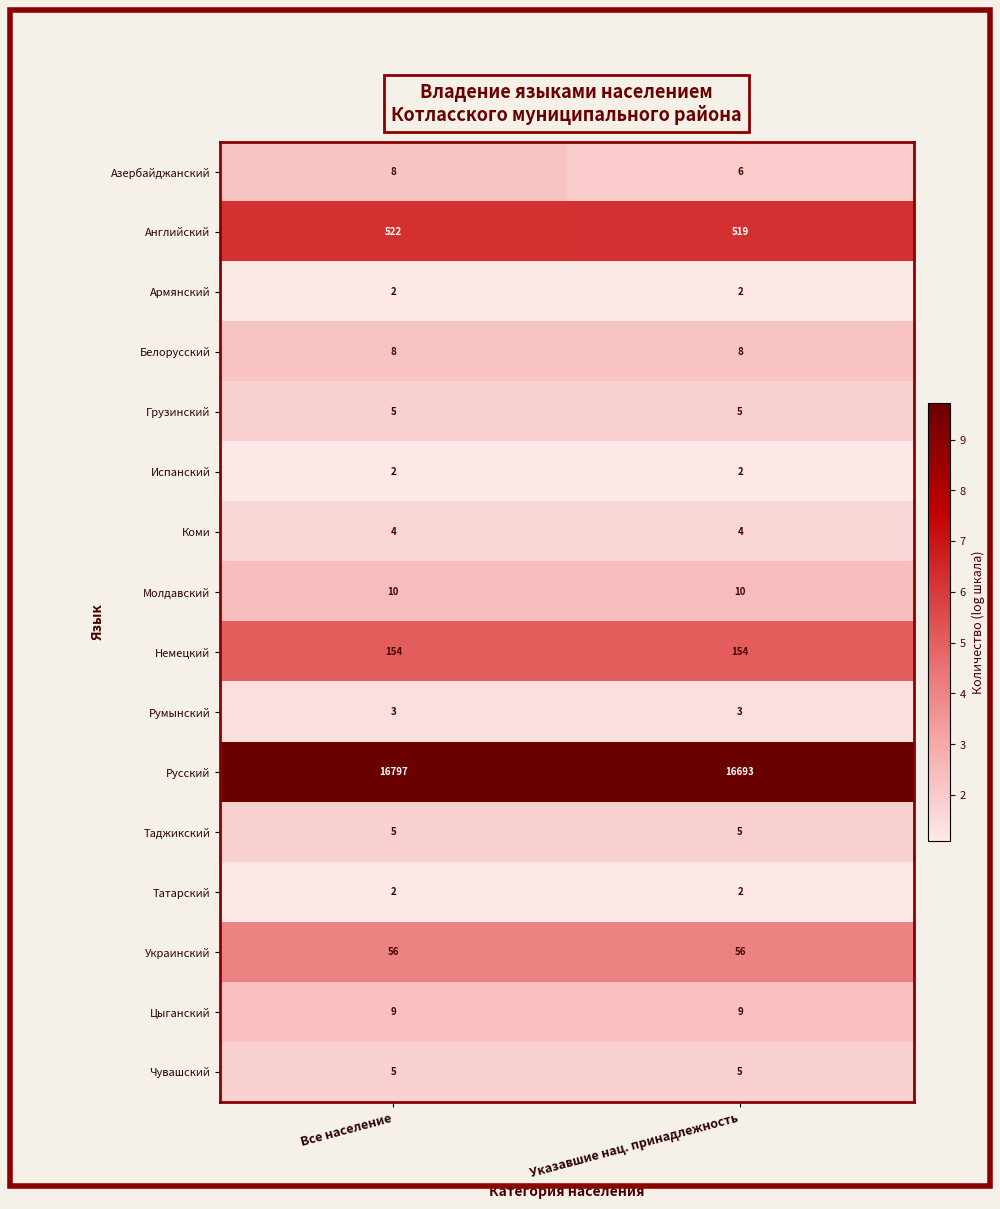

What is the sum of the Армянский values at Все население and Указавшие нац. принадлежность?

4